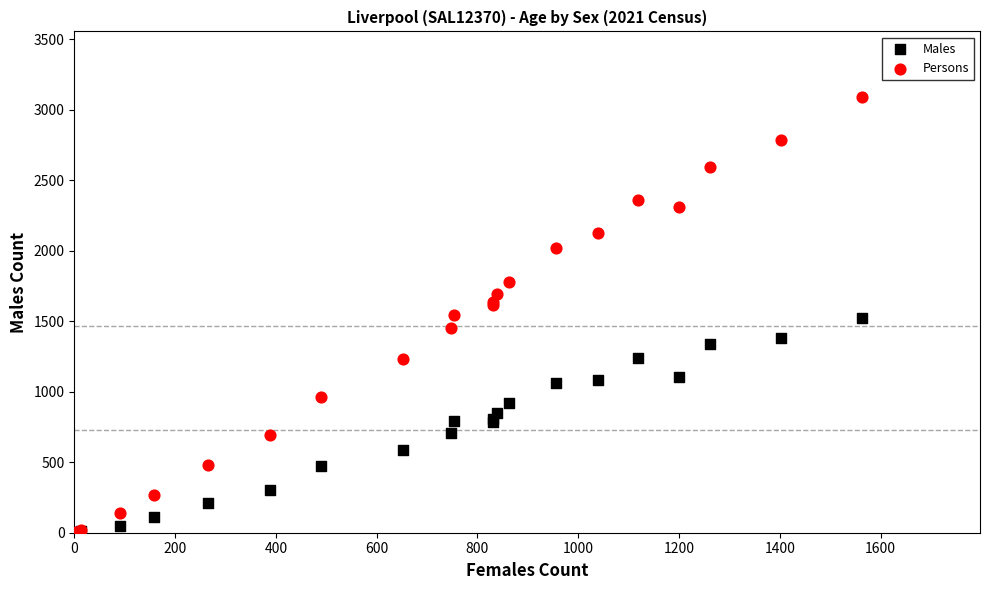

What are all the series names shown in the legend?

Males, Persons